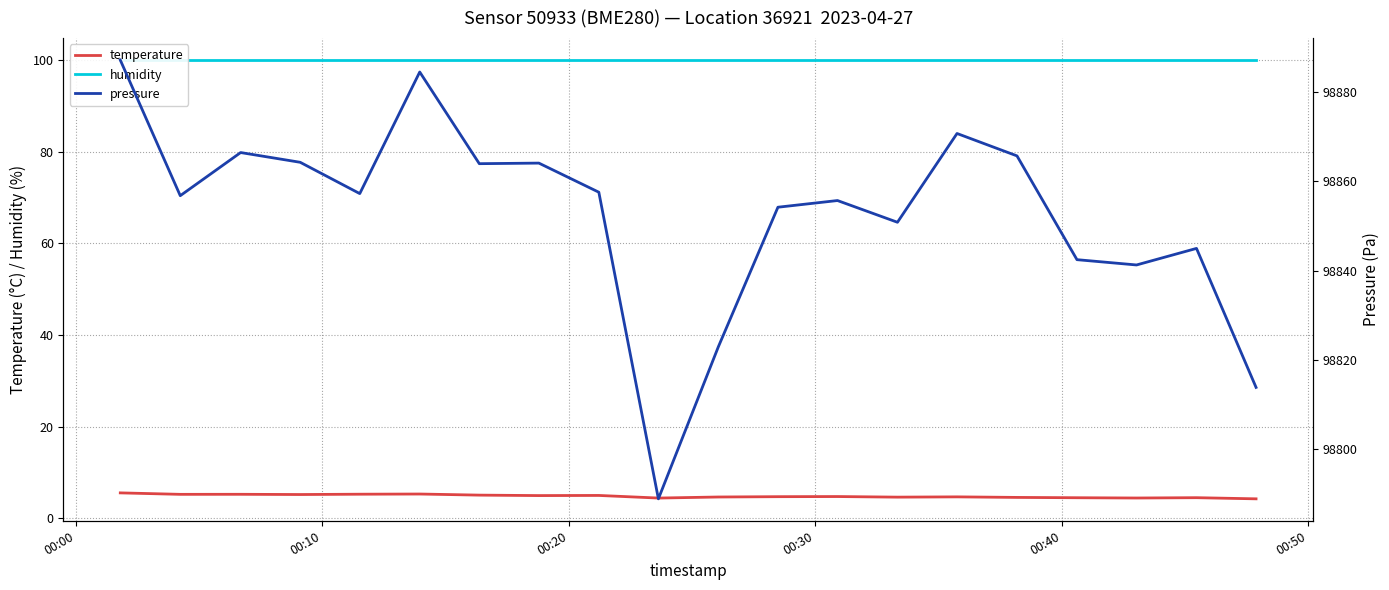

What is the approximate value of pressure at 00:10?

98856.8